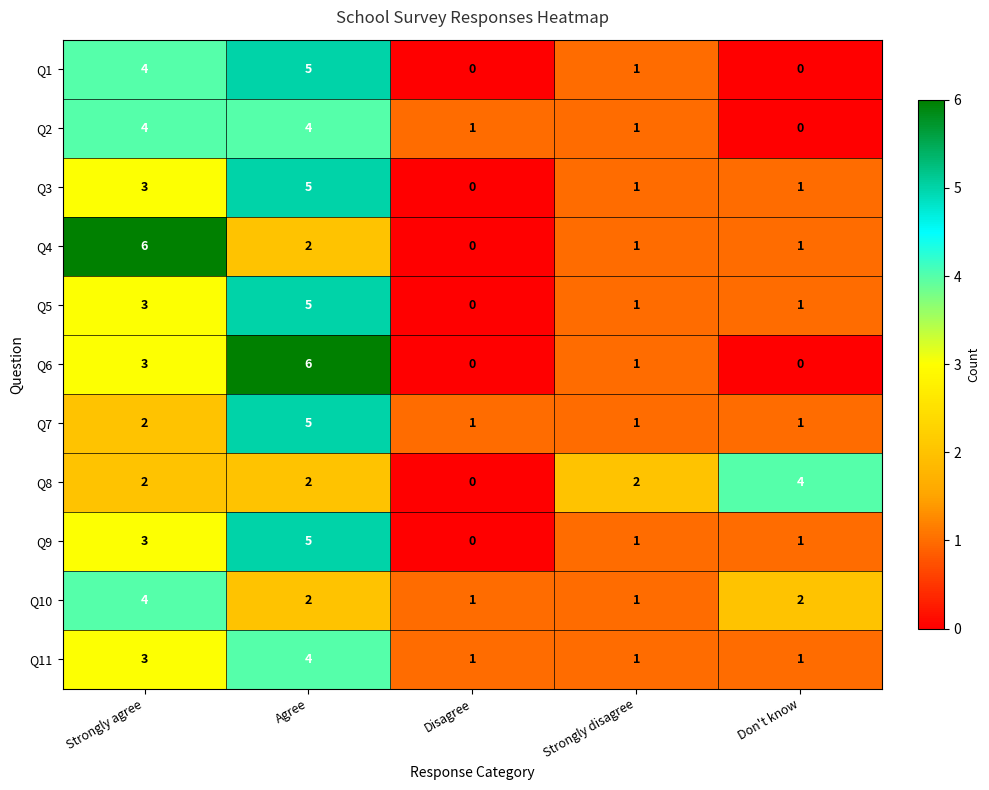

What is the difference between the maximum and second lowest values in the Q7 series?

4